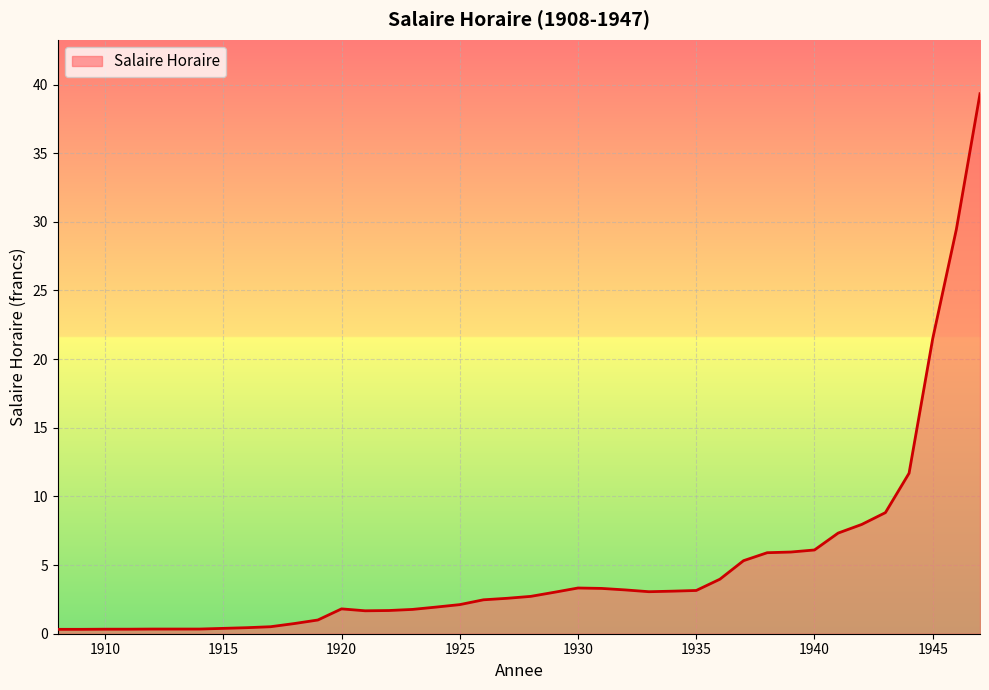

What is the maximum value shown in the chart?

39.3